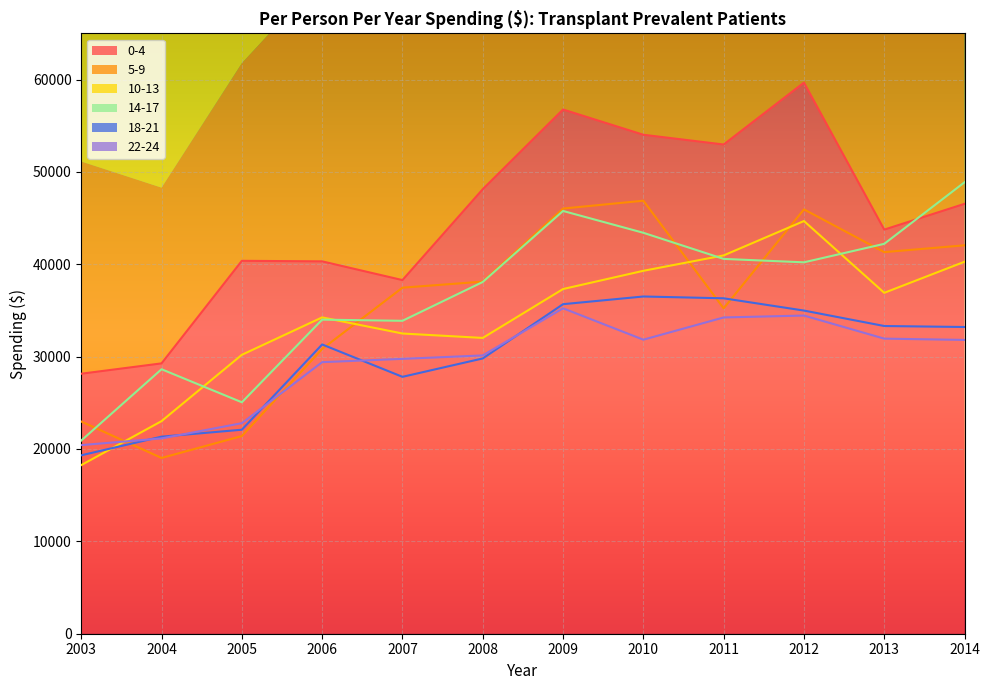

True or false: 18-21 has a value of 21334 at 2004.

True